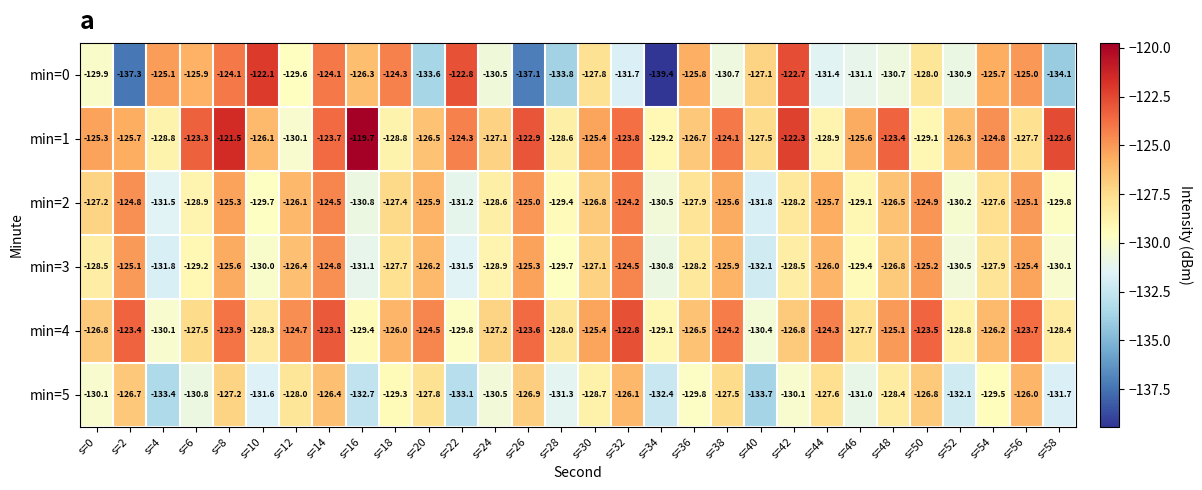

What is the total value across all series at s=38?

-758.0